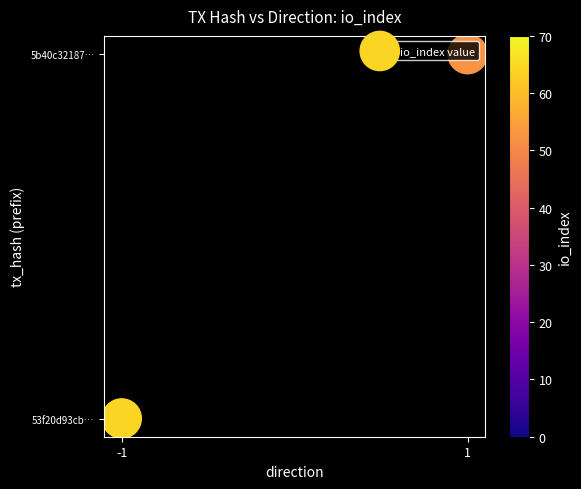

Rank the categories by value from highest to lowest.

1, -1